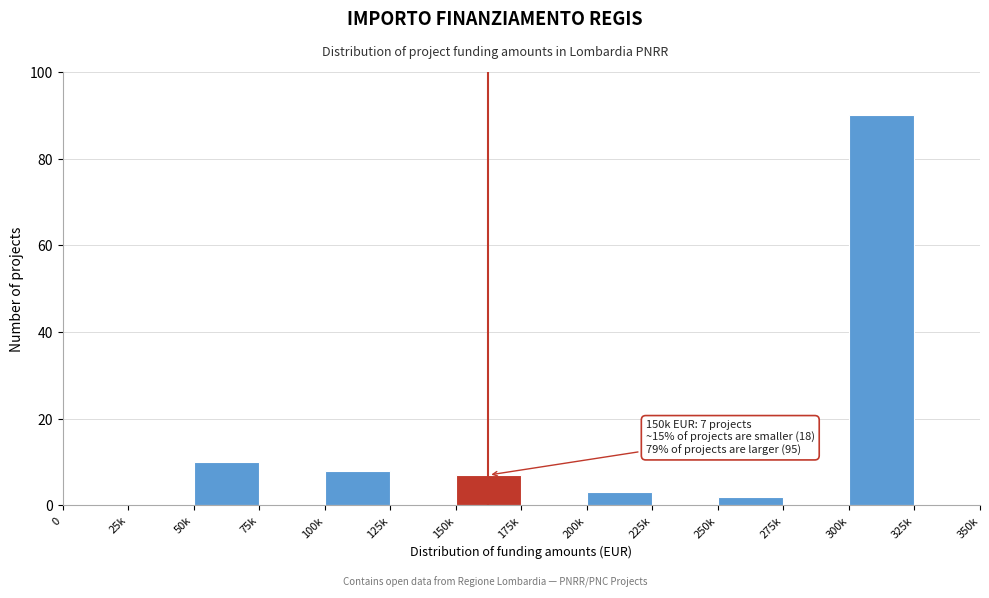

Reading right to left, what are all the values shown in this chart?

325k=0	300k=90	275k=0	250k=2	225k=0	200k=3	175k=0	150k=7	125k=0	100k=8	75k=0	50k=10	25k=0	0=0